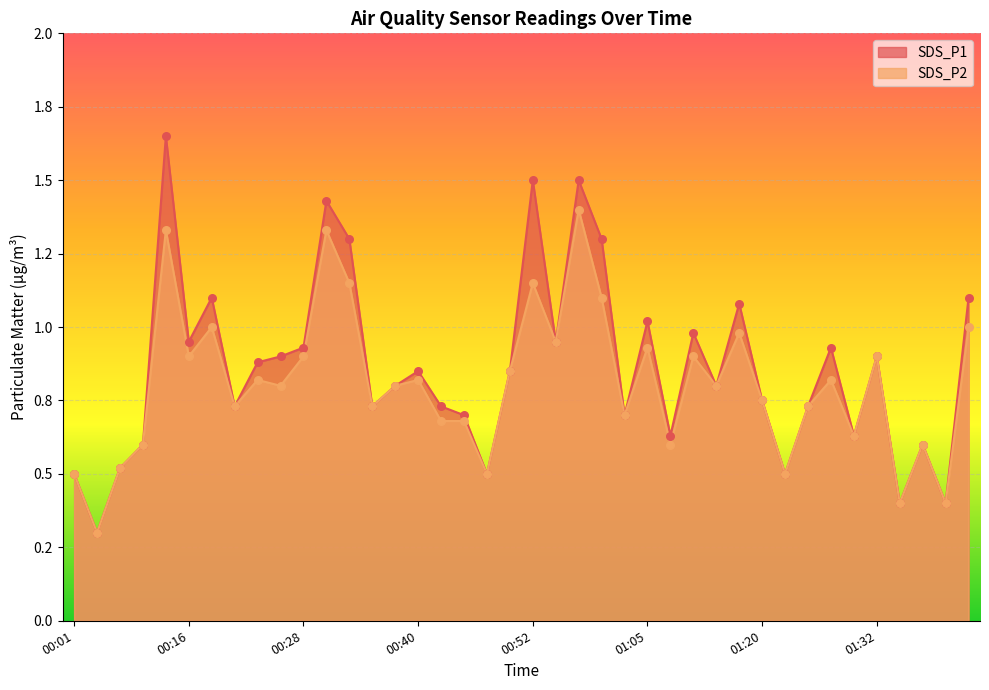

Which series contains the highest Y value?

SDS_P1